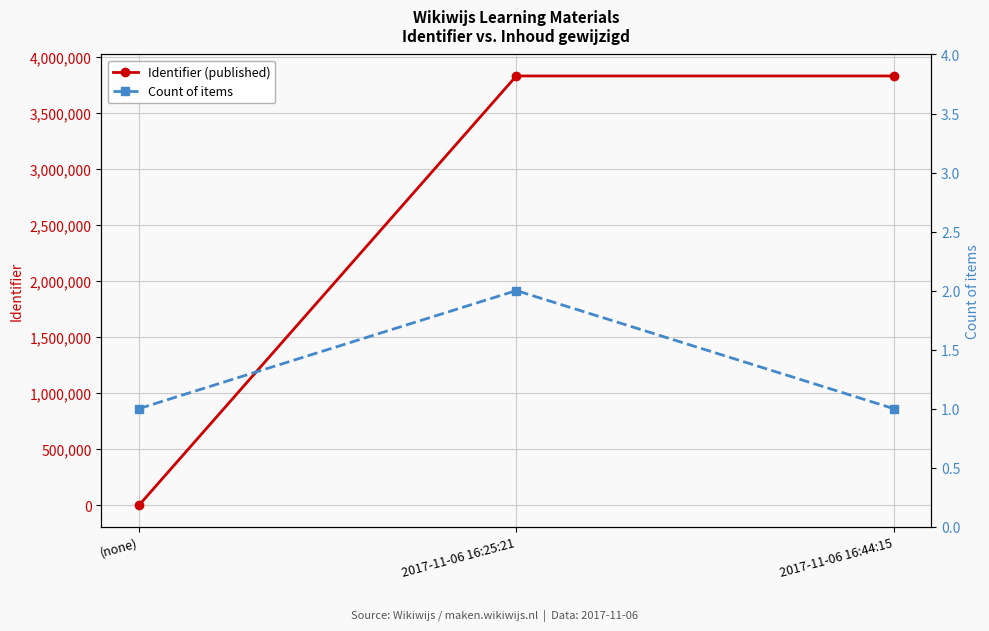

List the series in order of their peak value, lowest first.

Count of items, Identifier (published)